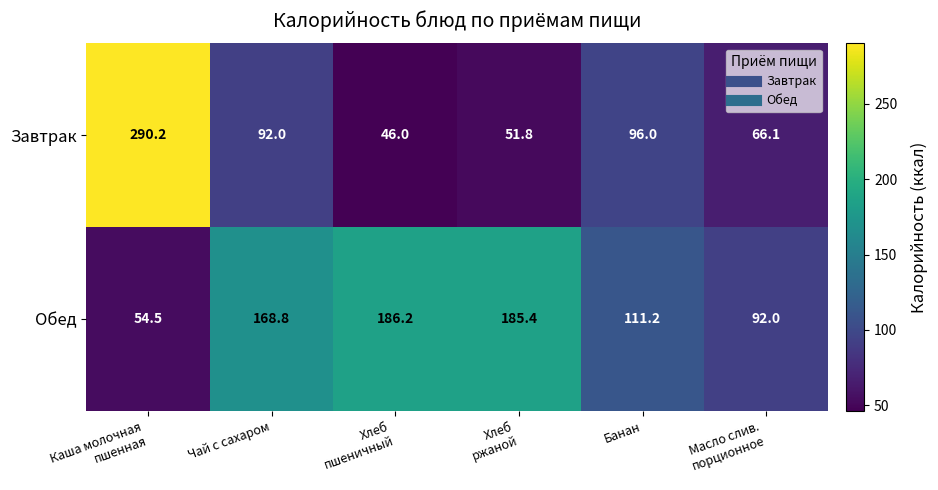

What is the spread (max minus min) of values at Чай с сахаром?

76.8